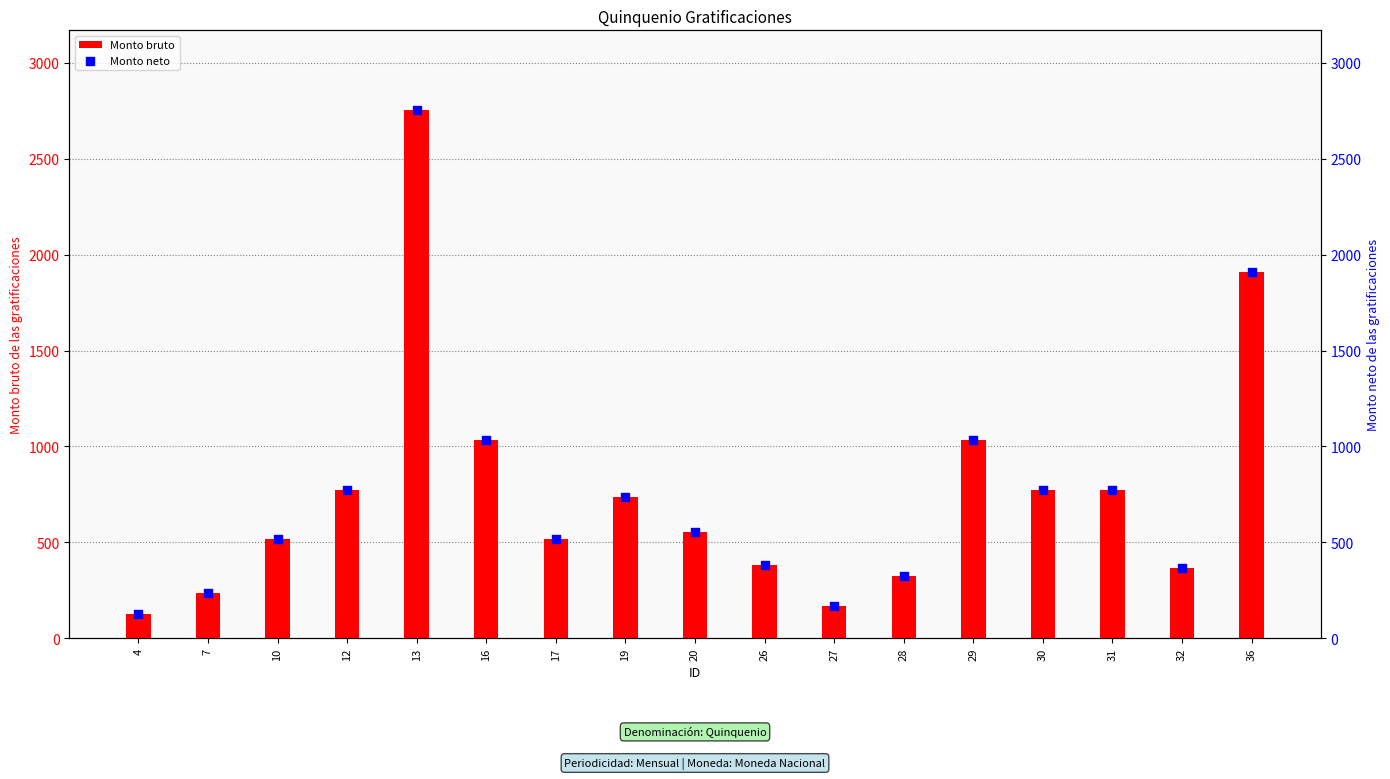

At which category is the sum across all series the highest?

13